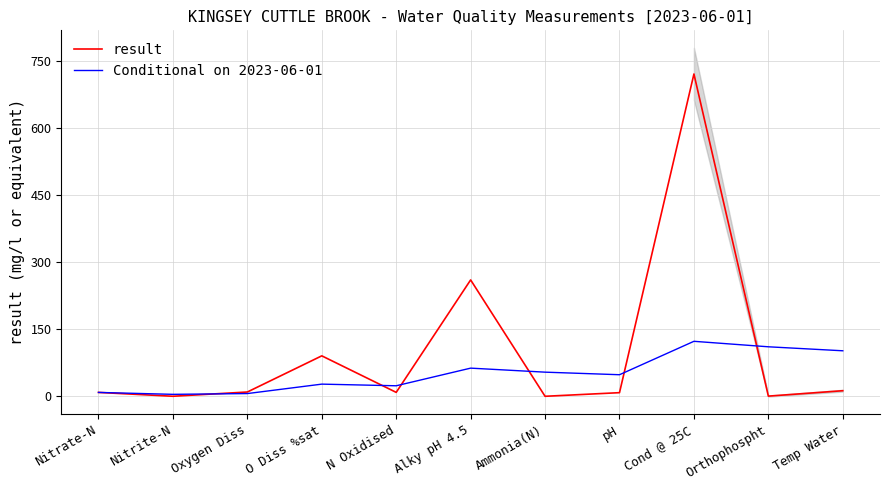

What is the value of the result point at the 6th from the left?

260.0